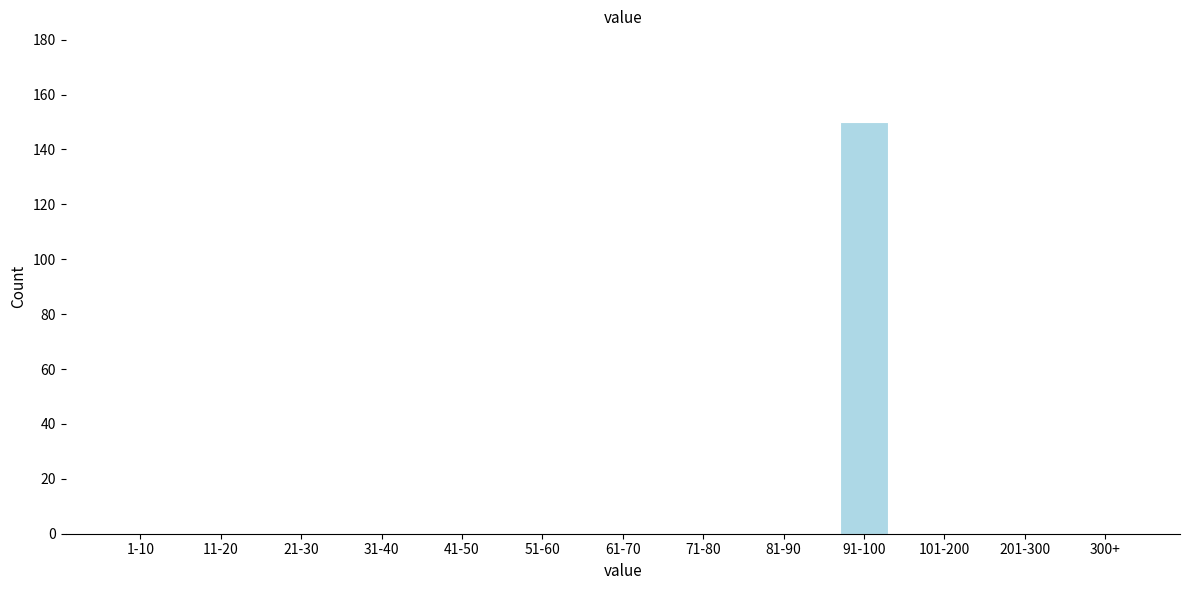

Reading left to right, extract all data points from this chart.

1-10=0	11-20=0	21-30=0	31-40=0	41-50=0	51-60=0	61-70=0	71-80=0	81-90=0	91-100=150	101-200=0	201-300=0	300+=0